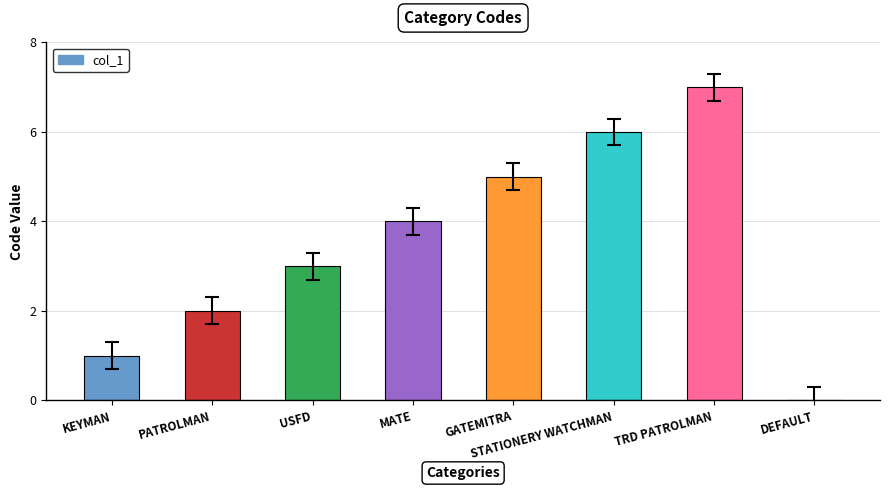

What is the difference between the values at PATROLMAN and STATIONERY WATCHMAN?

4